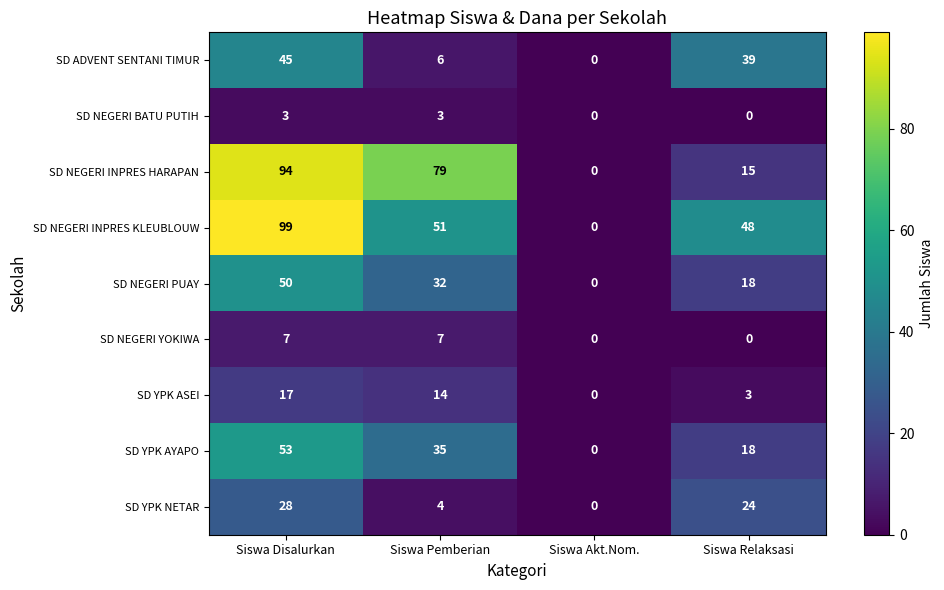

What is the difference between the maximum and minimum values in the SD NEGERI INPRES HARAPAN series?

94